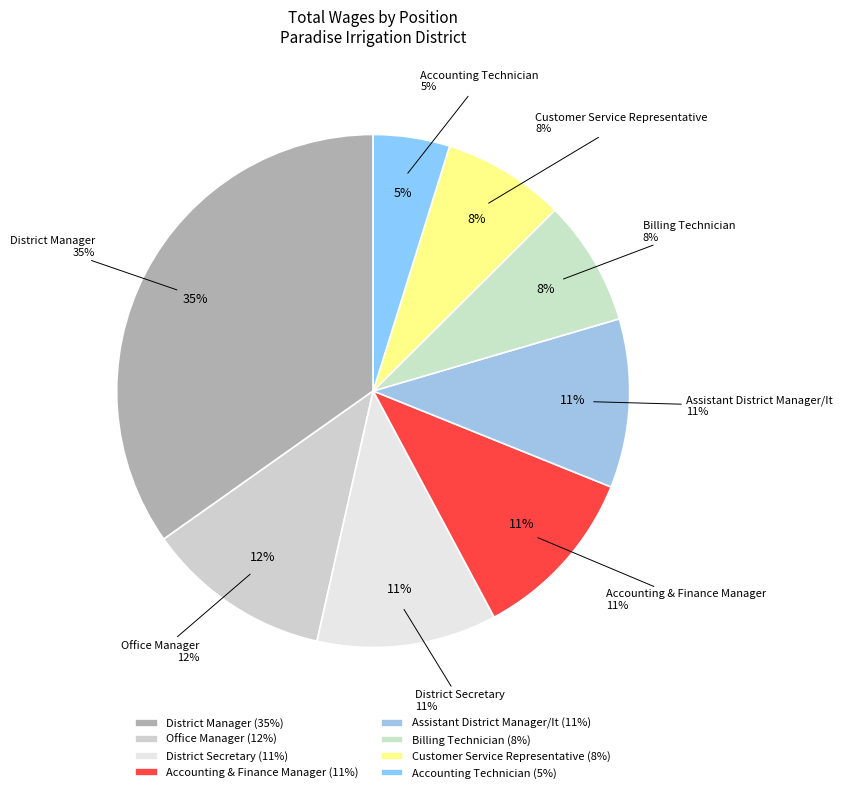

What is the change in value from Office Manager to Accounting Technician?

-54636